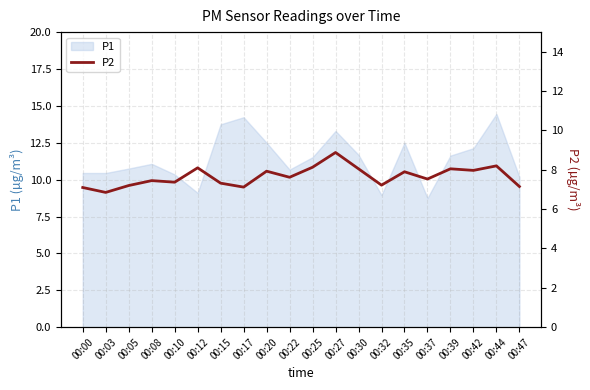

At which category does the data reach its first local peak?

00:08